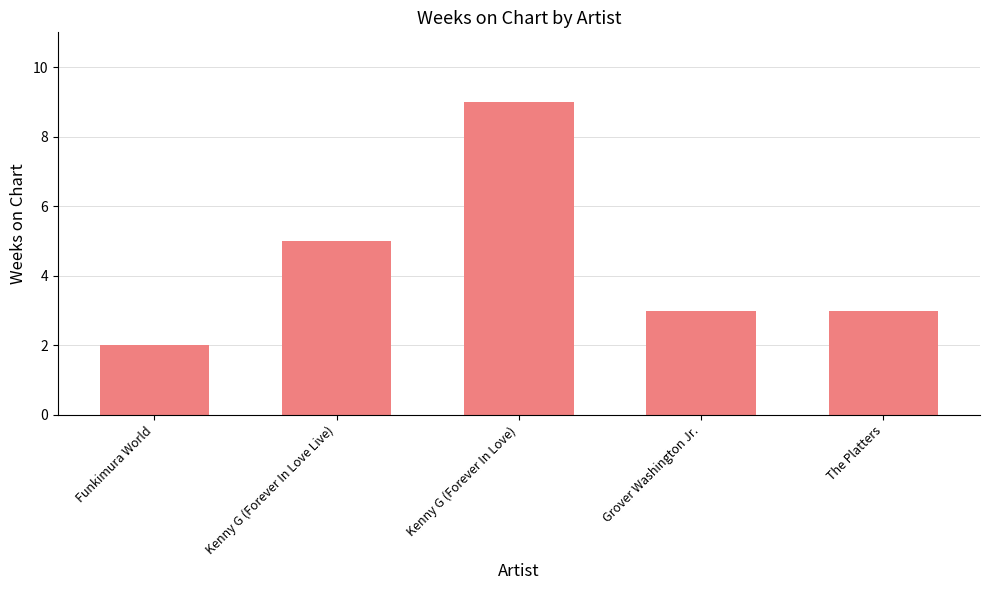

Between The Platters and Kenny G (Forever In Love Live), which is larger?

Kenny G (Forever In Love Live)